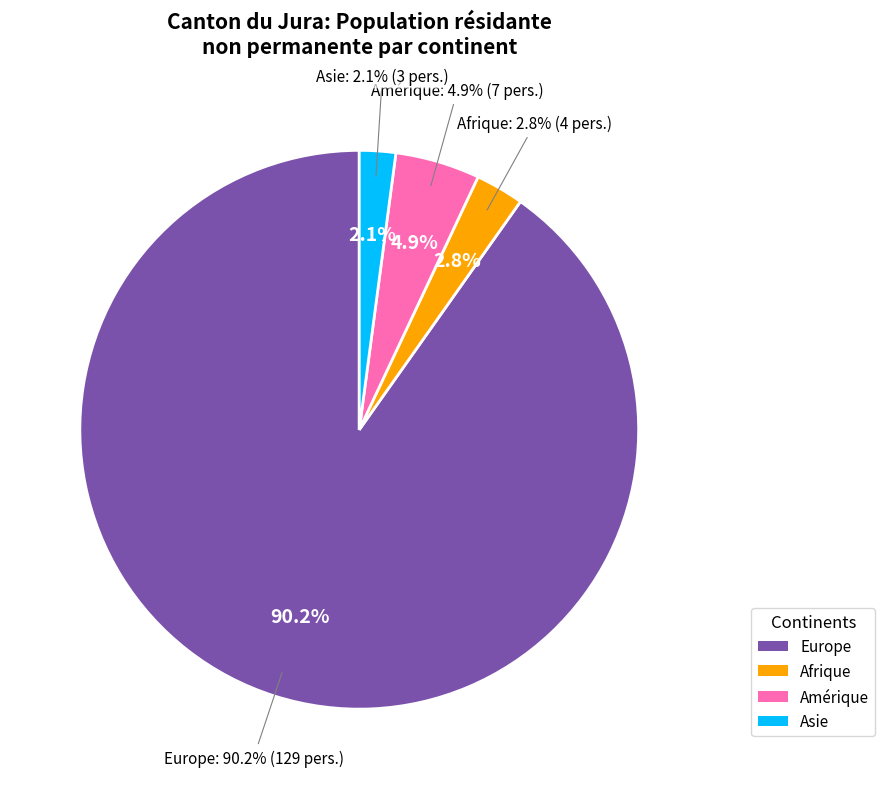

What percentage do Asie and Afrique together represent?

4.9%